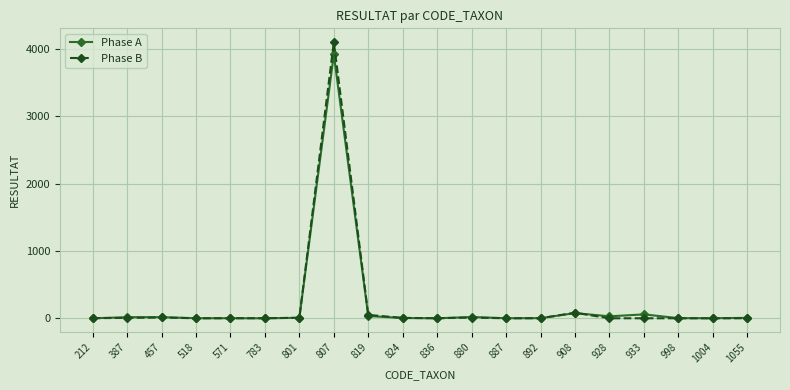

True or false: Phase B has more than 2 points higher than both neighbors.

True